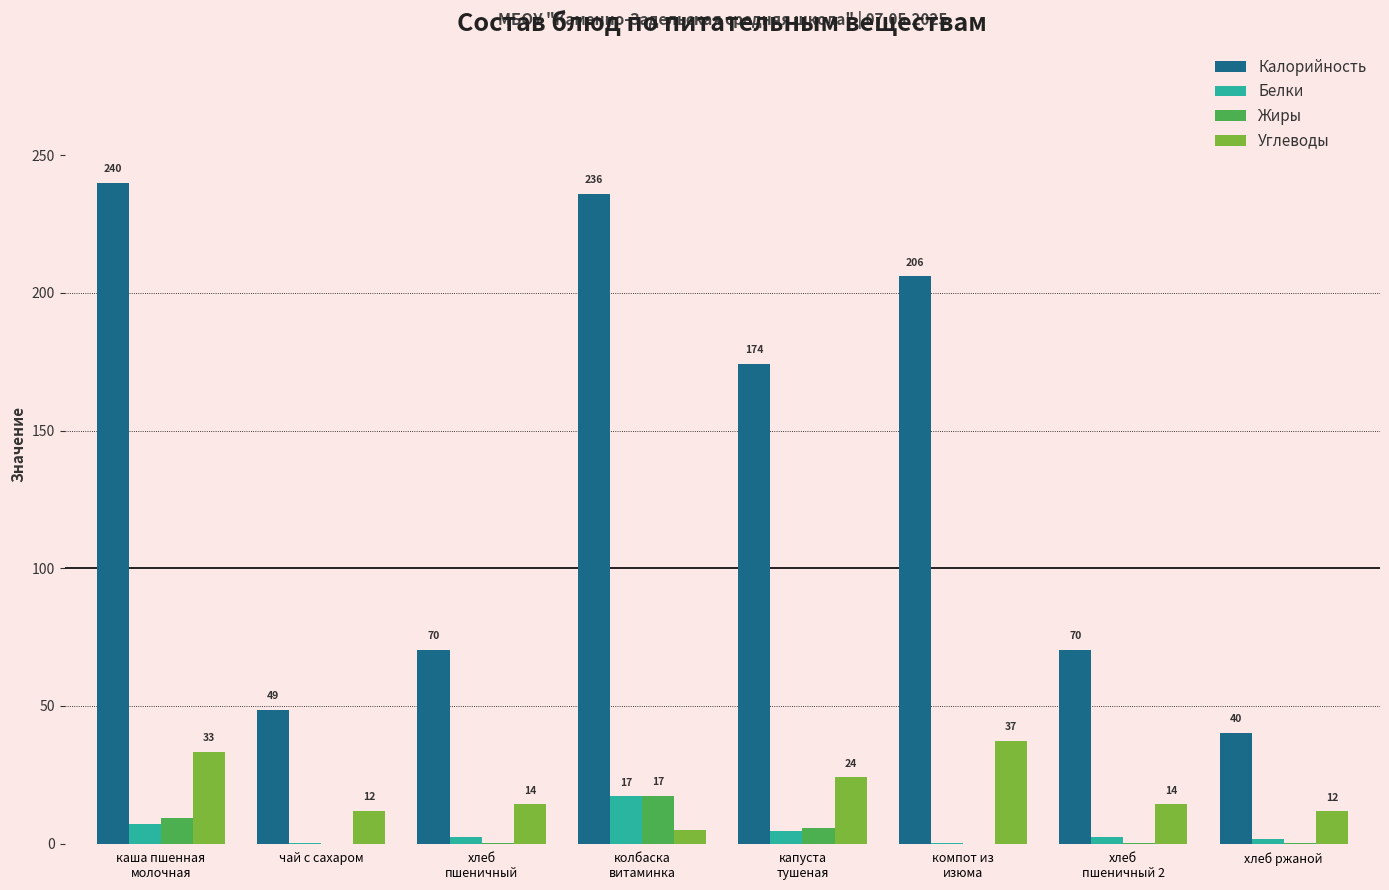

What is the difference between the highest and lowest values at капуста
тушеная?

169.6